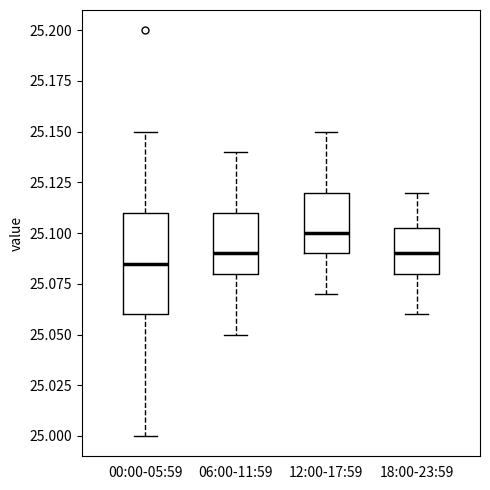

Reading left to right, transcribe this box plot: for each box, give where its median line is, the range the box spans, and where its two whiskers end, as read against the y-axis. The values are not printed on the chart, so give them approximately, as read against the axis.

00:00-05:59: median 25.085, box 25.060 to 25.110, whiskers 25.000 to 25.150
06:00-11:59: median 25.090, box 25.080 to 25.110, whiskers 25.050 to 25.140
12:00-17:59: median 25.100, box 25.090 to 25.120, whiskers 25.070 to 25.150
18:00-23:59: median 25.090, box 25.080 to 25.105, whiskers 25.060 to 25.120